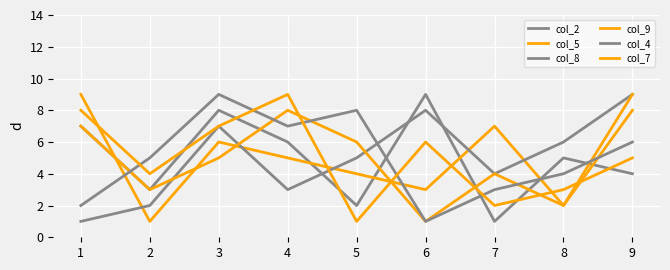

Which category has the lowest value in the col_2 series?

7